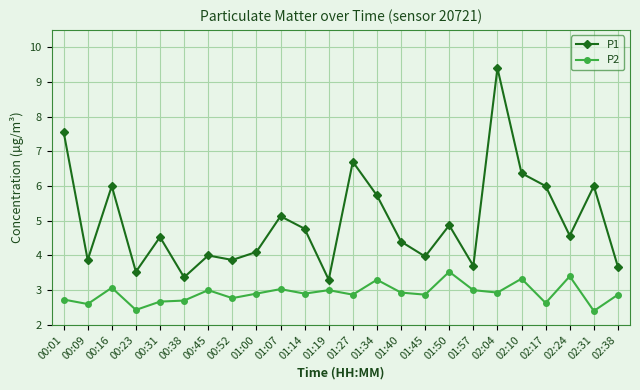

True or false: P2 has a value of 2.9 at 01:00.

True